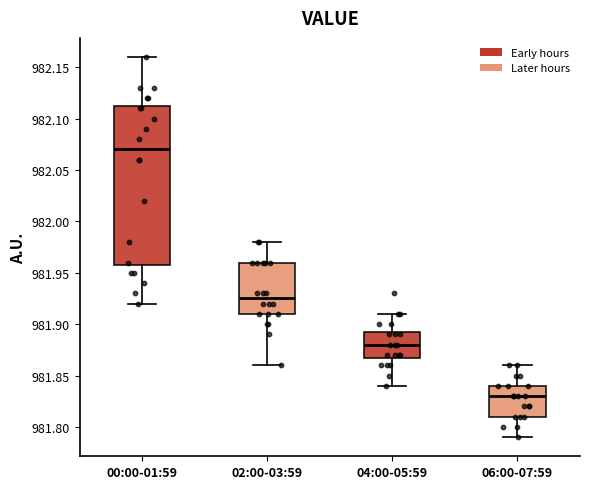

Comparing the boxes themselves (not the whiskers), which one is the tallest?

00:00-01:59